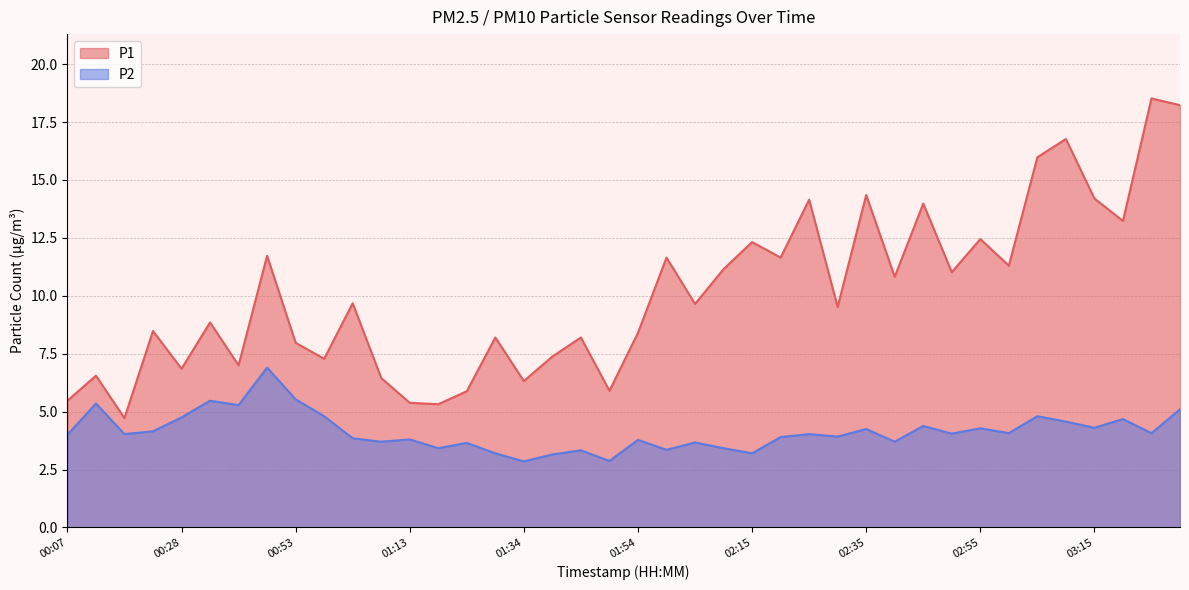

What is the value of the P1 point at the 25th from the left?

12.3